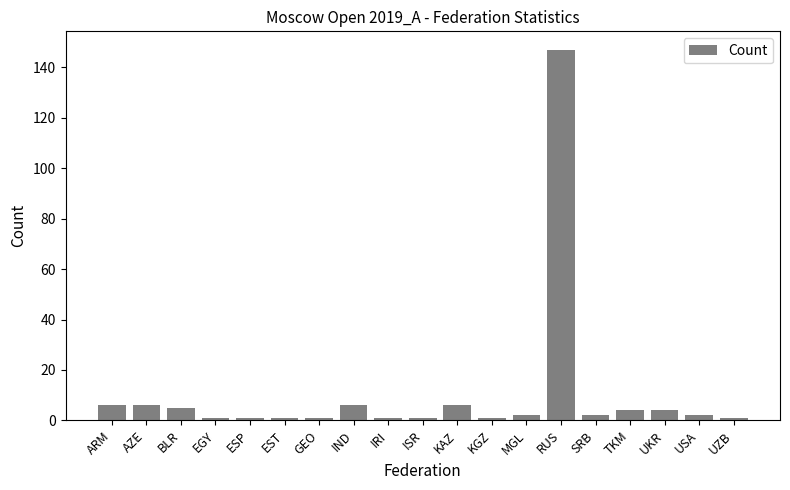

What is the change in value from BLR to RUS?

+142